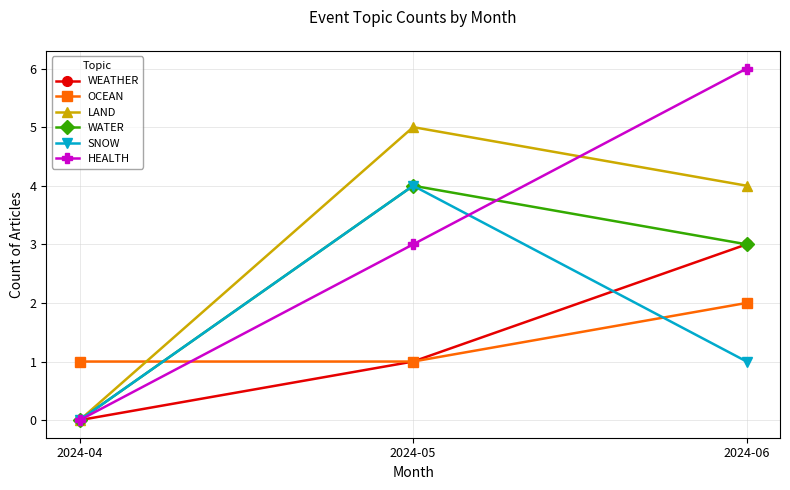

True or false: WEATHER has a value of 1 at 2024-05.

True